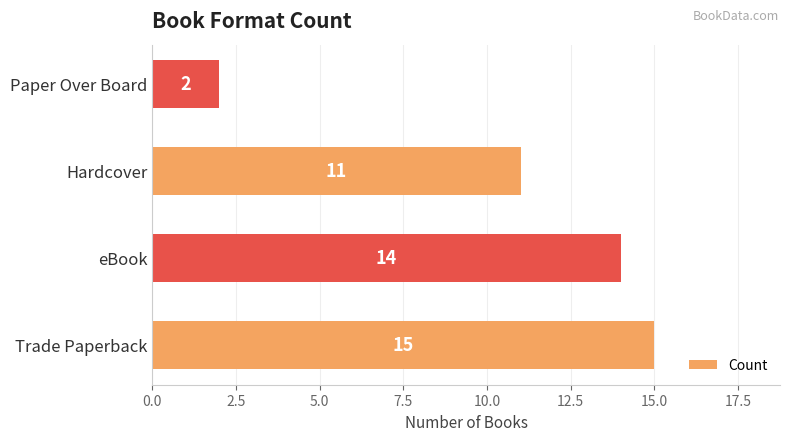

True or false: the data shows 24 at Trade Paperback.

False